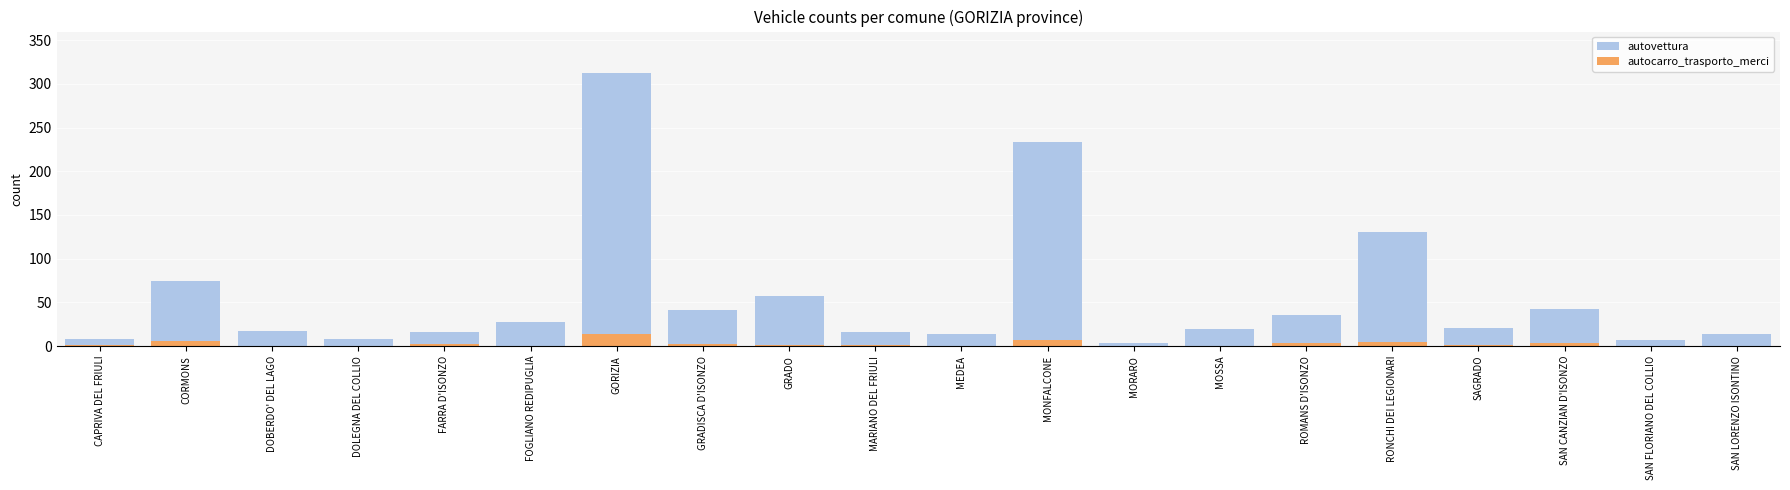

Where does the autovettura series first go above 21?

CORMONS